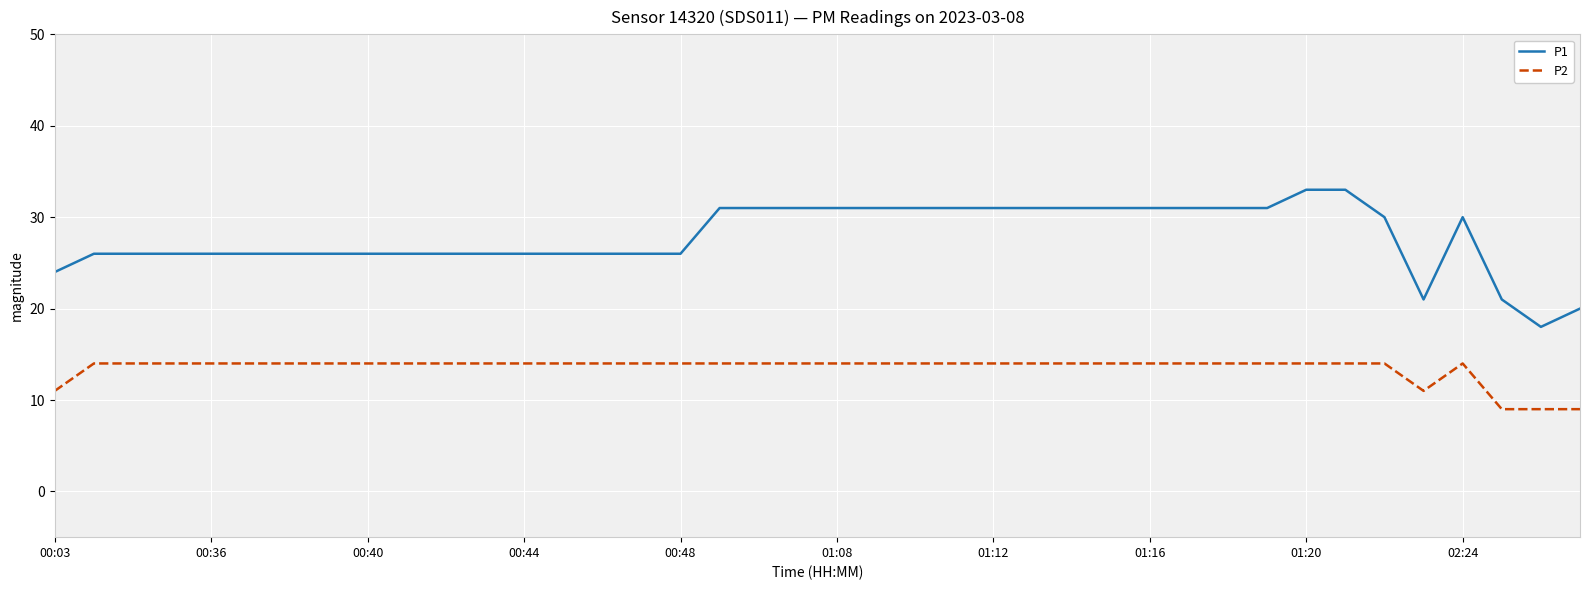

What are all the series names shown in the legend?

P1, P2